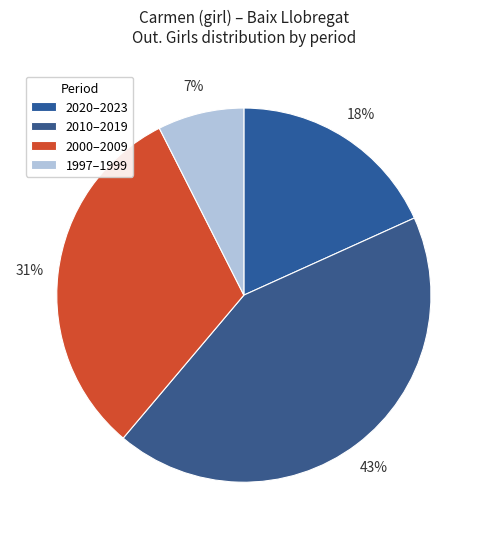

How many segments does this pie chart have?

4